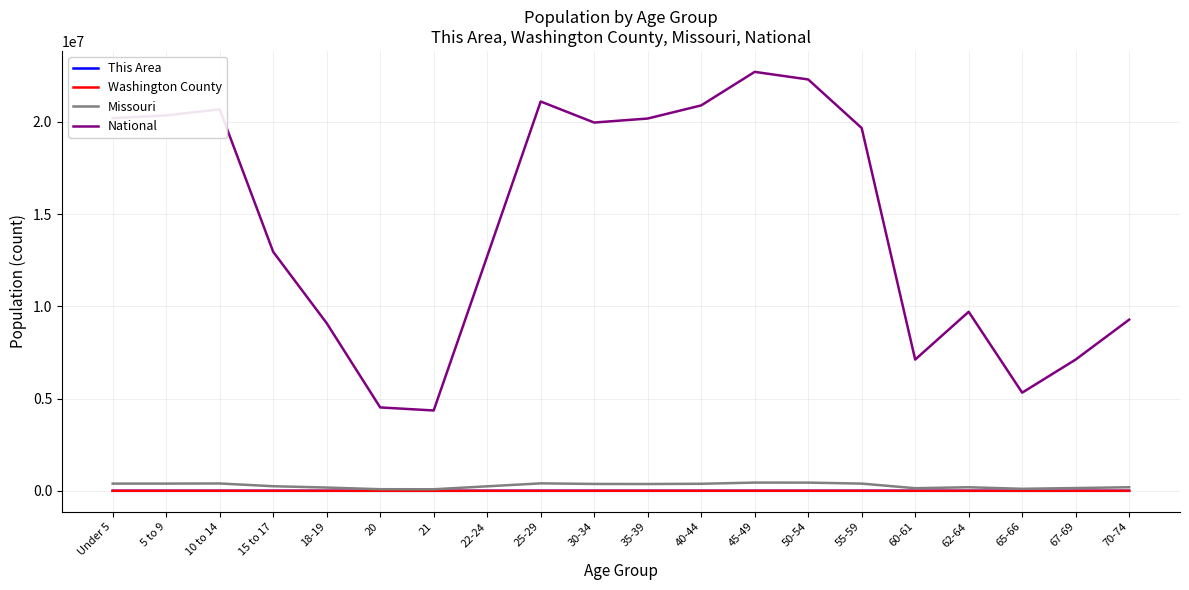

True or false: National and Missouri cross at least once.

False